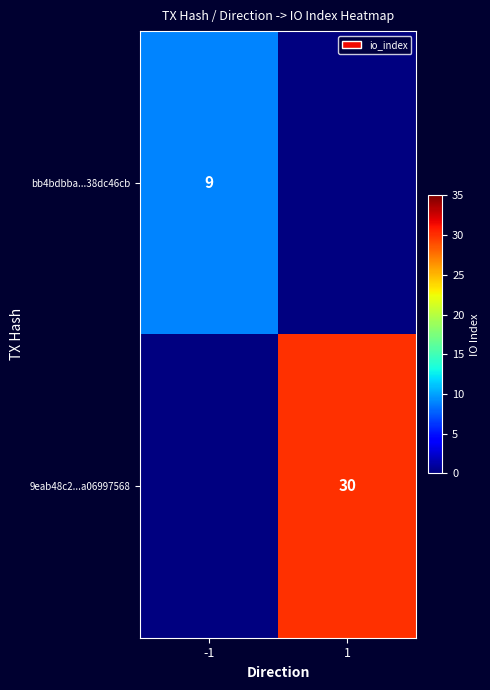

The bb4bdbba...38dc46cb series shows 12.7 at -1. True or false?

False